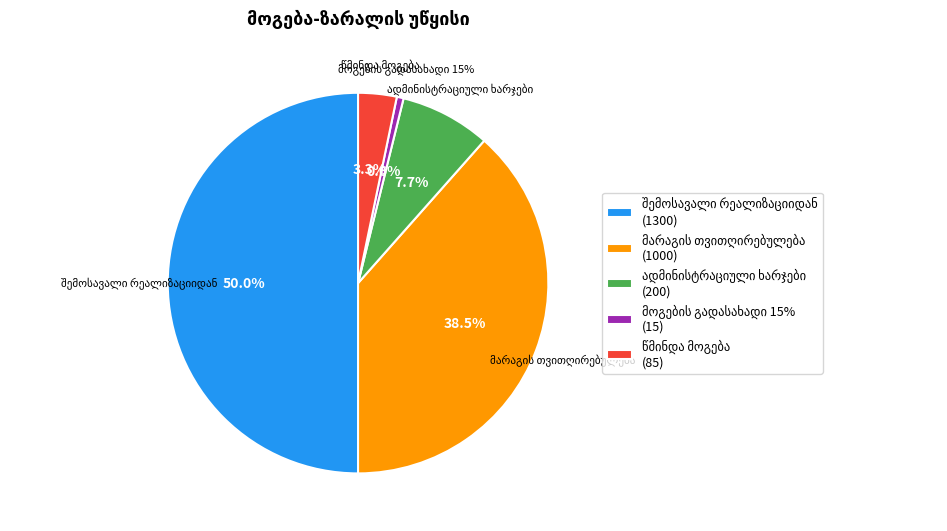

To the nearest percent, what is the difference between the largest and smallest slice percentages?

49%